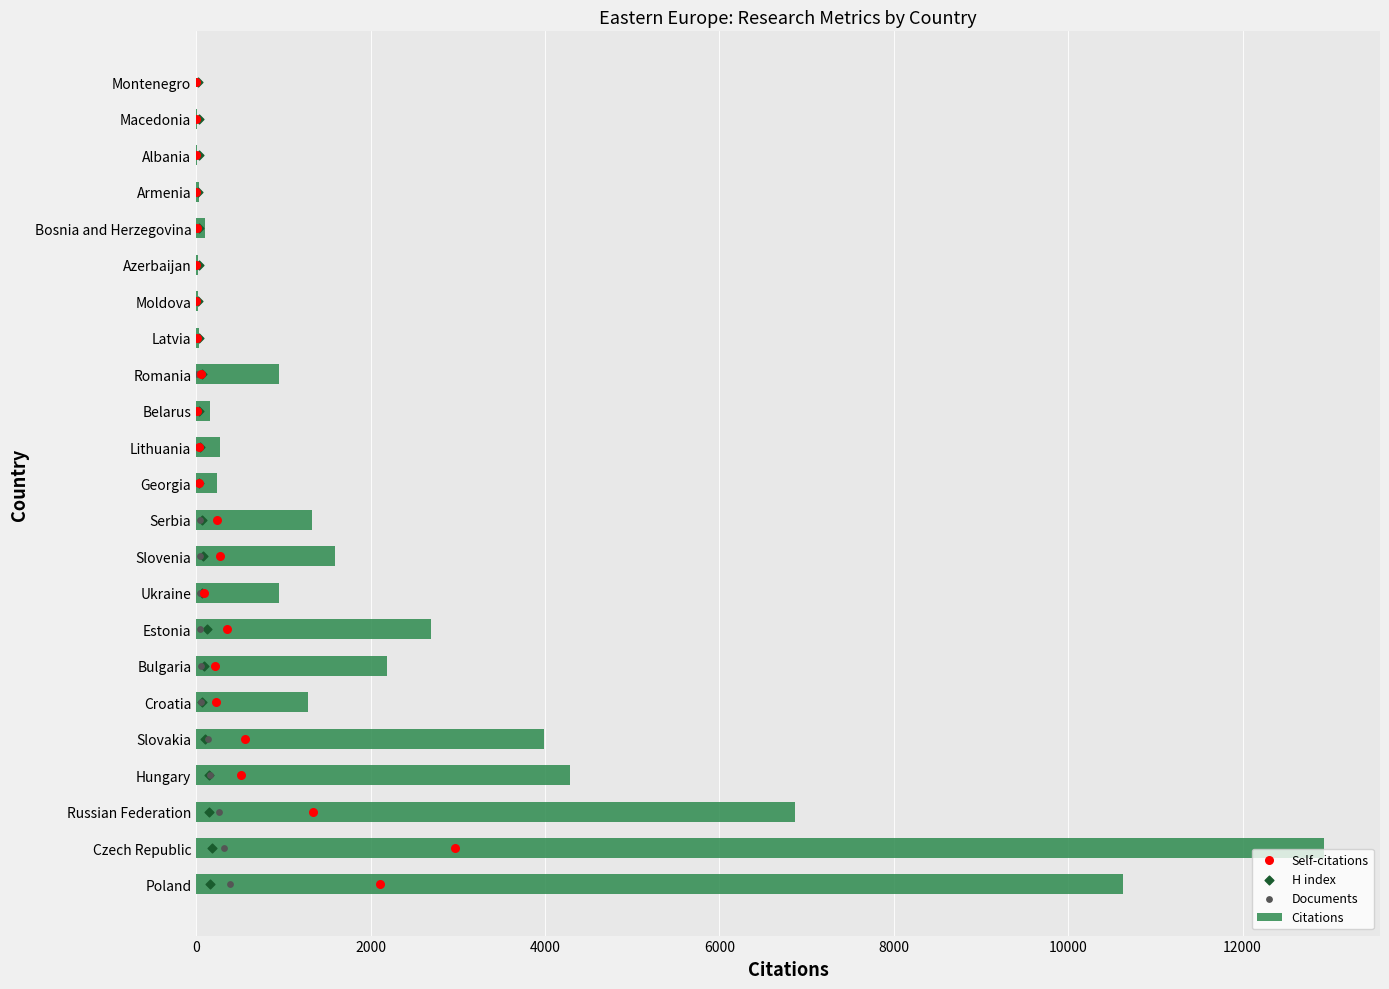

At how many categories does at least one series exceed 10286?

2